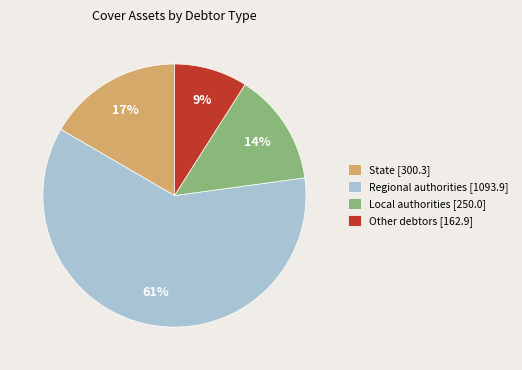

The State [300.3] slice represents 17% of the pie. True or false?

True